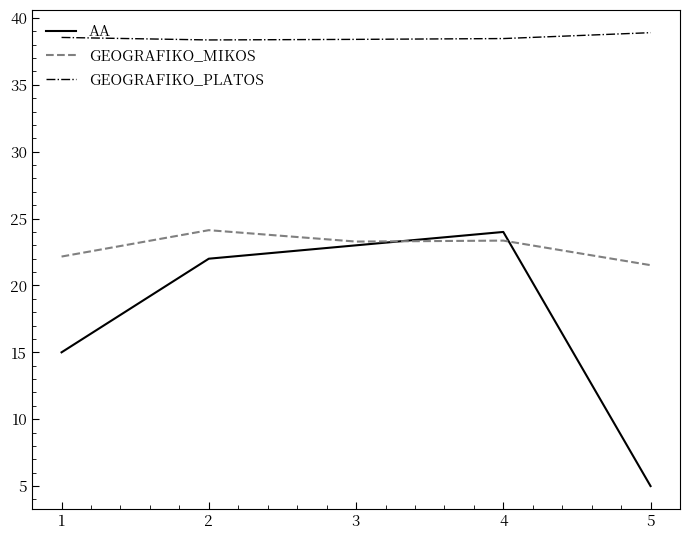

The GEOGRAFIKO_PLATOS series shows 38.4 at 2. True or false?

True